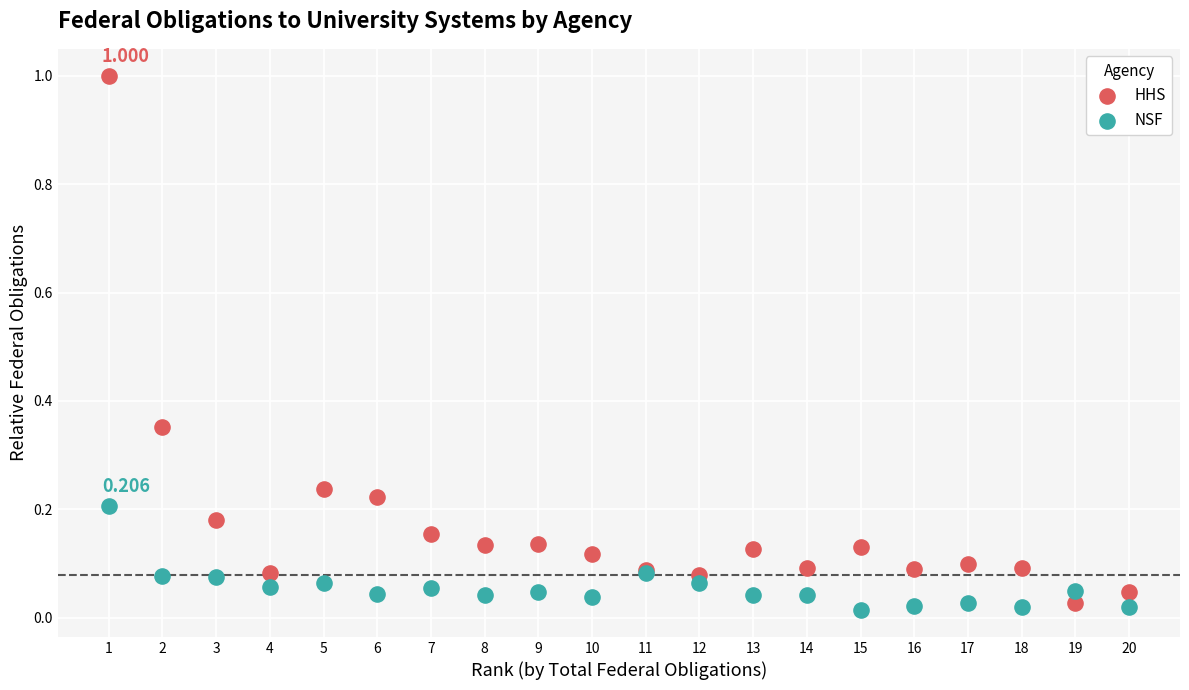

Which series reaches the maximum Y coordinate?

HHS